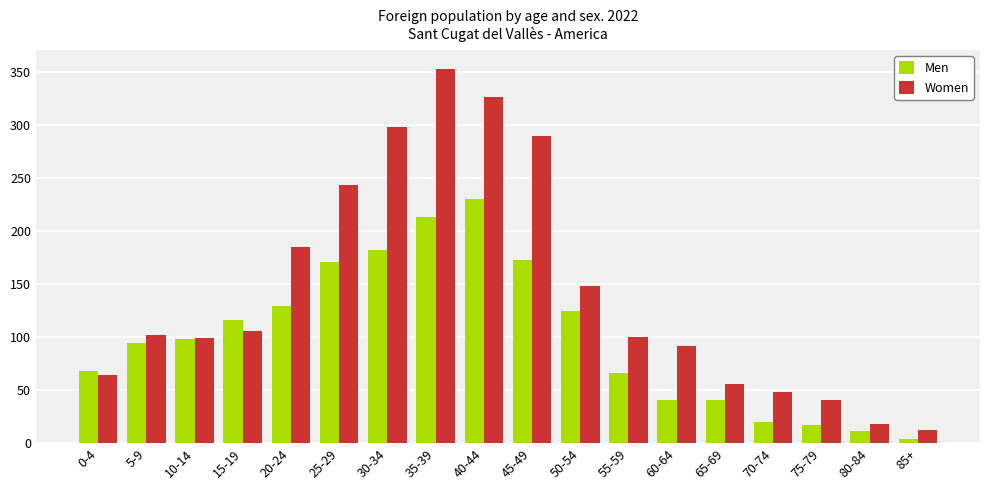

What is the maximum value for Women?

353